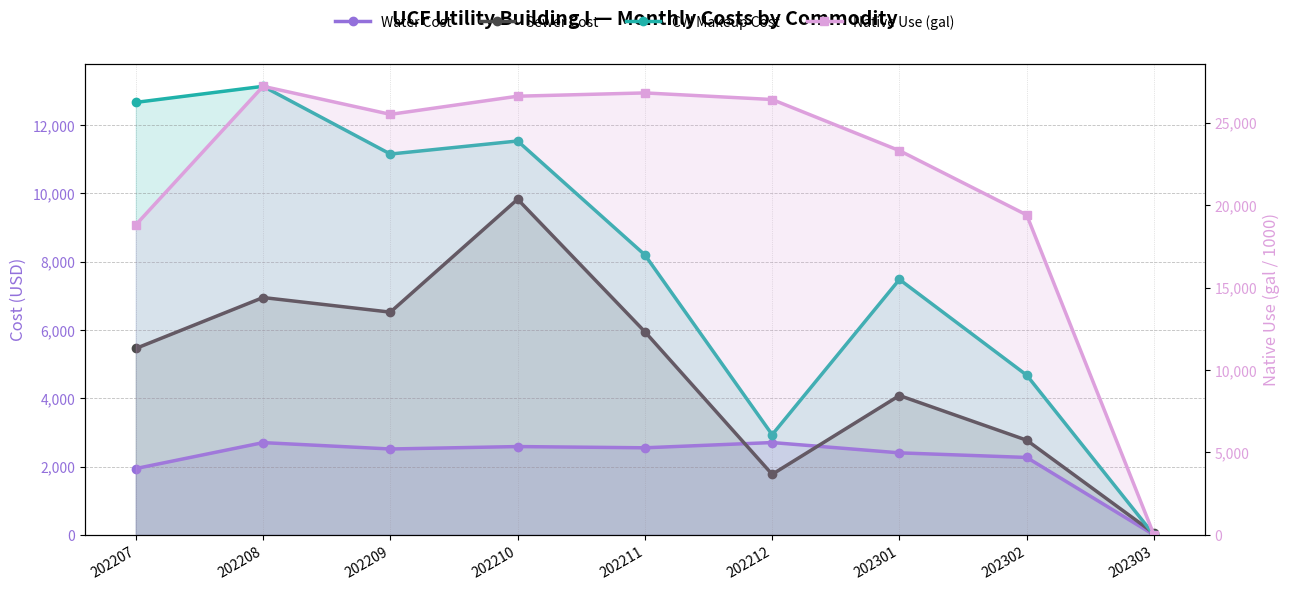

What is the sum of all Sewer Cost values?

43370.0